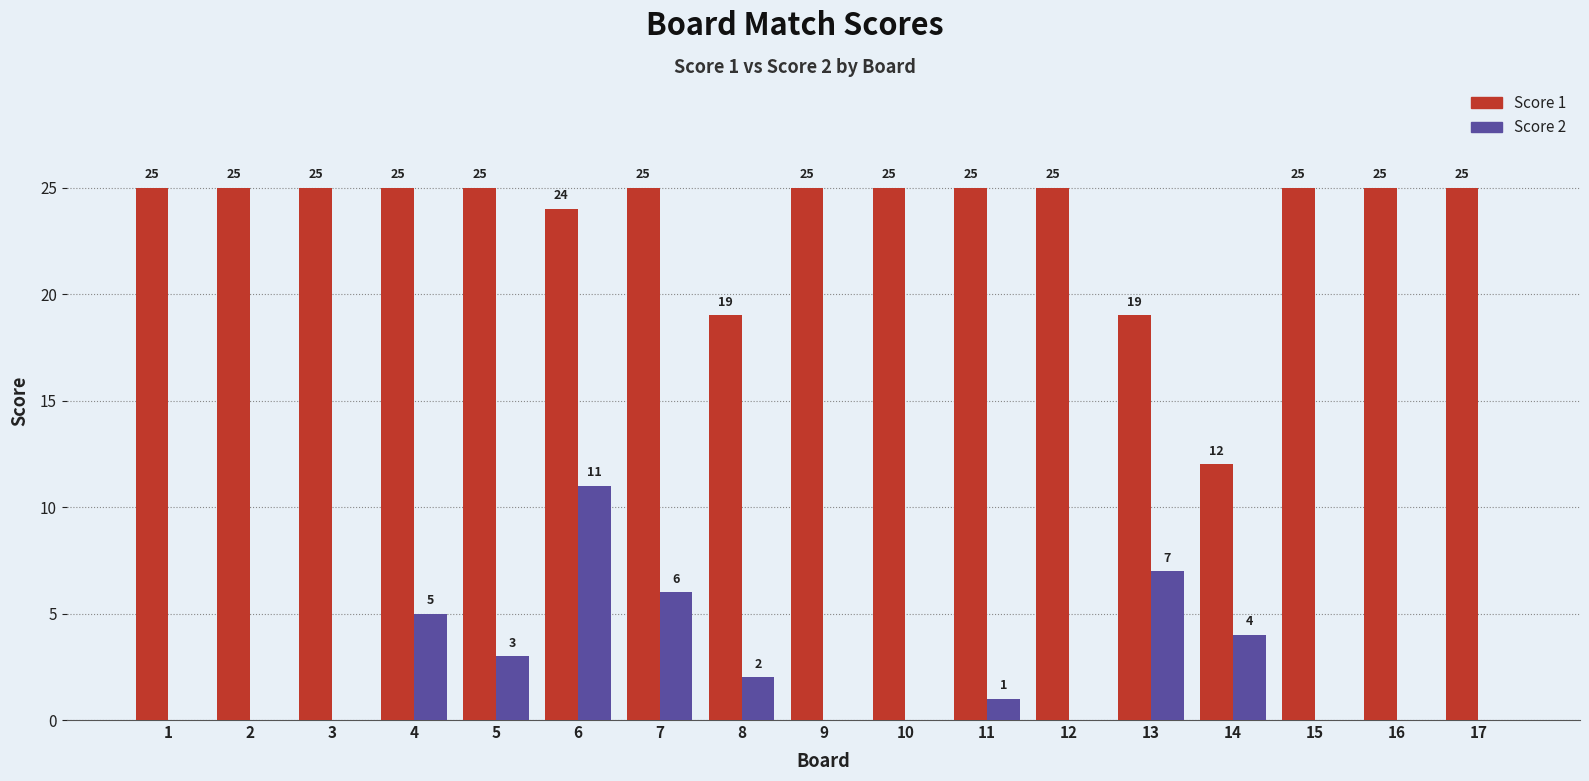

Is it true that Score 2 equals 6 at 7?

True